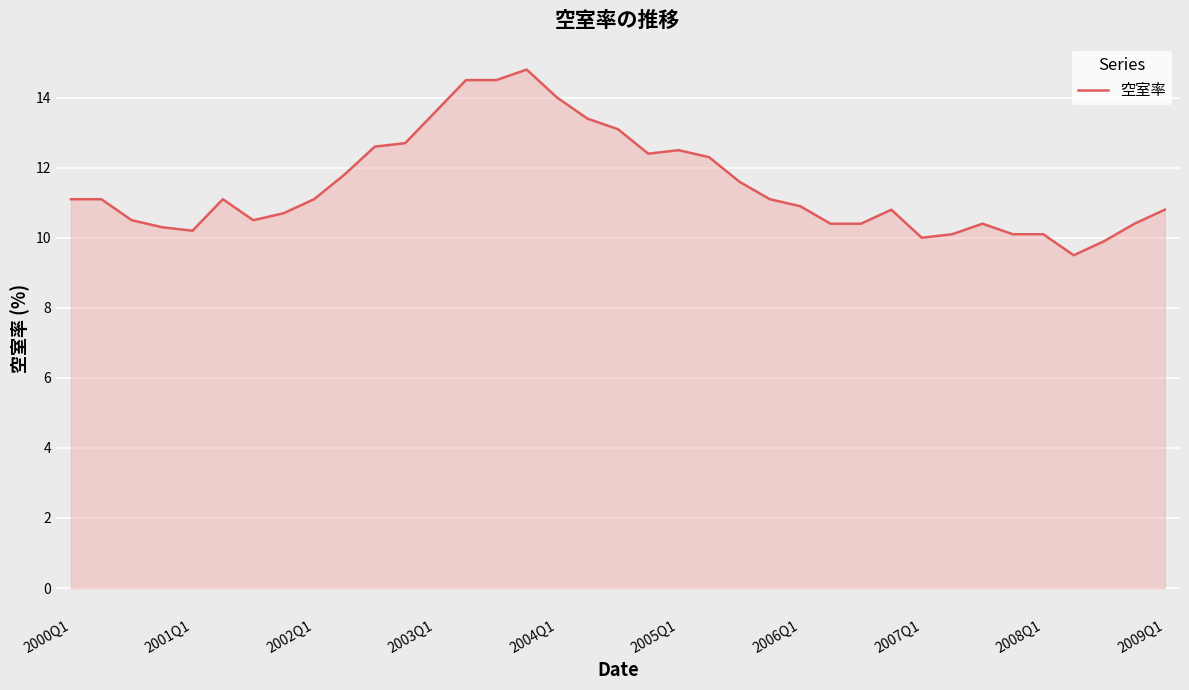

What is the greatest value displayed?

14.8